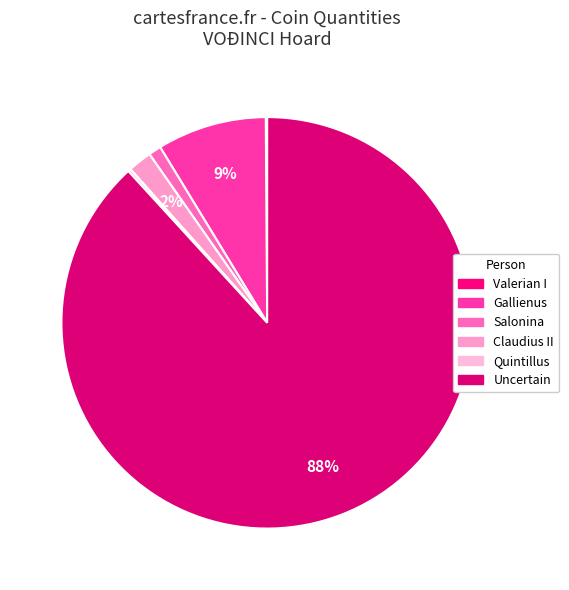

Is there a majority slice in this chart?

Yes